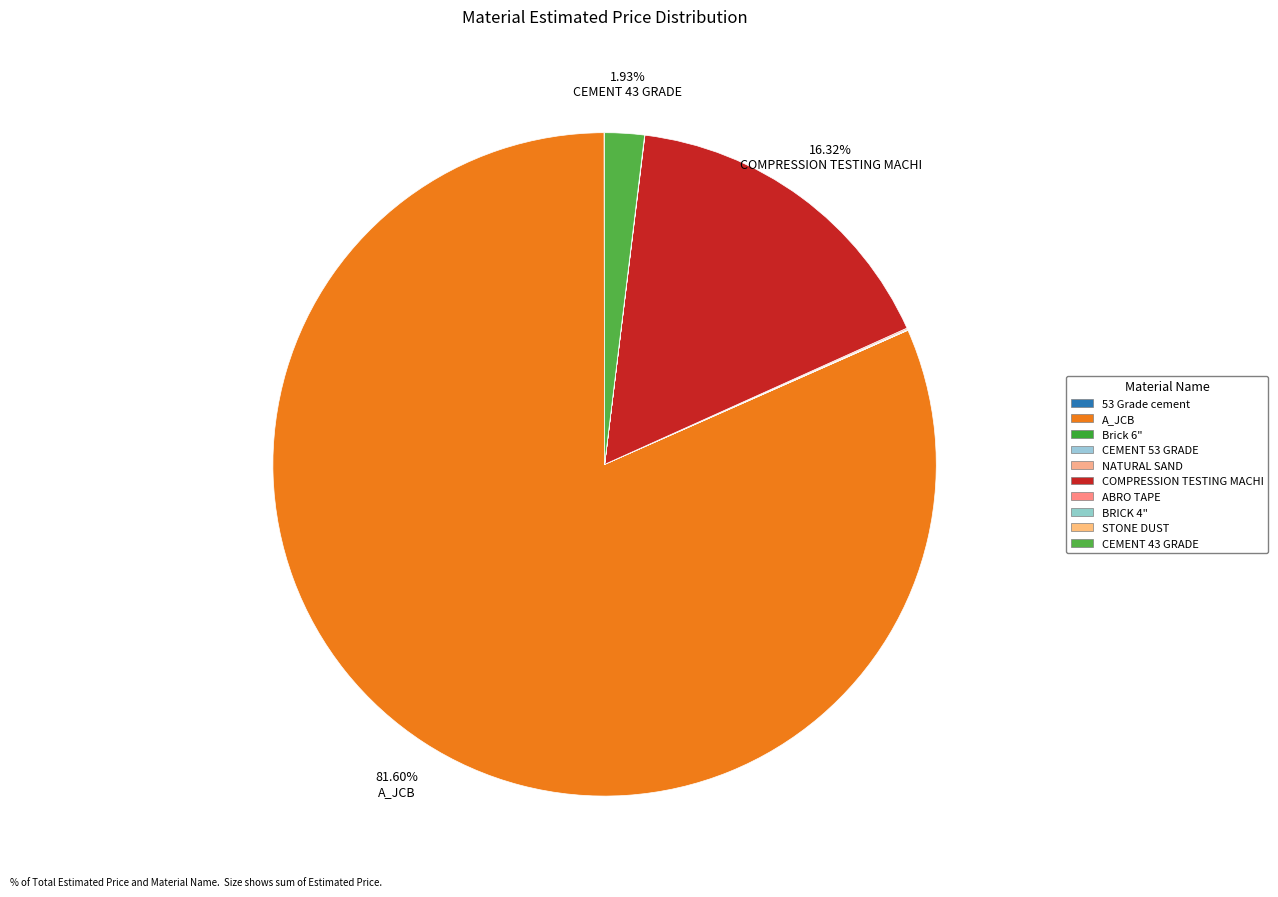

Count the number of slices in the pie.

10